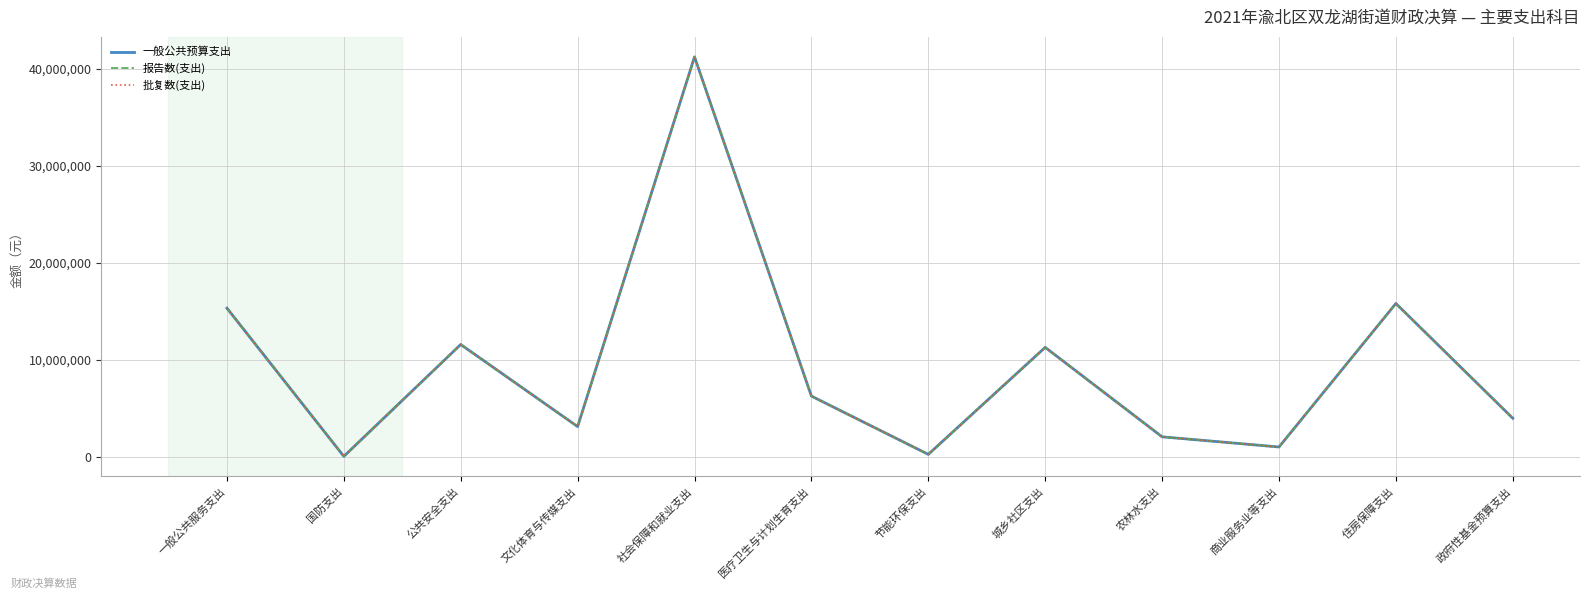

Does the chart have visible grid lines?

Yes